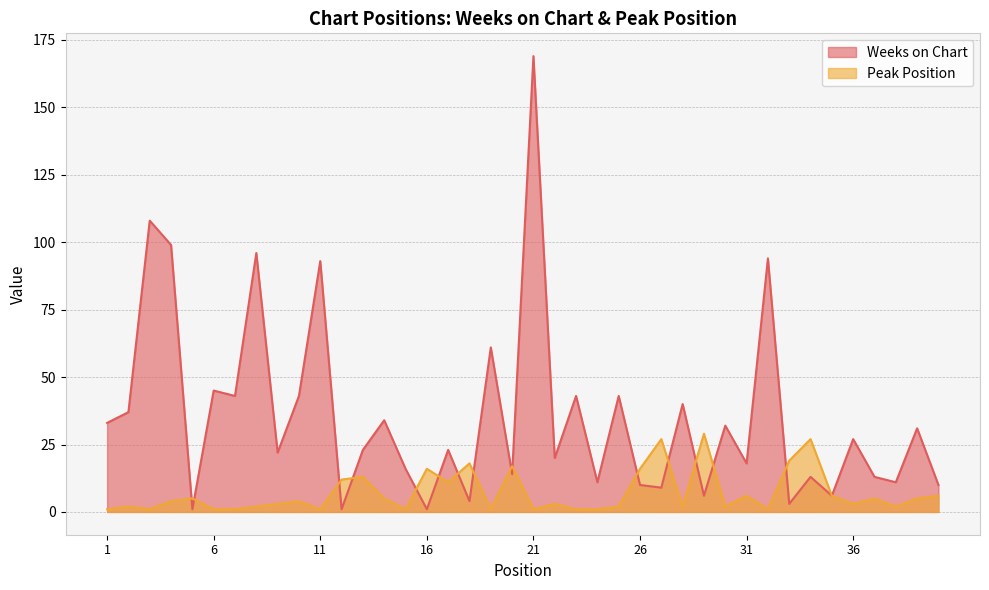

What is the value of the Peak Position point at the 27th from the left?

27